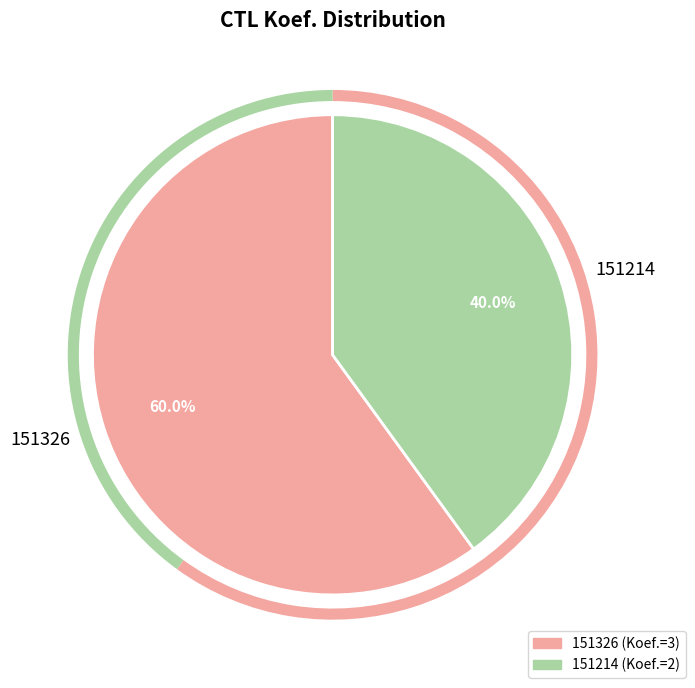

True or false: 151214 accounts for 40% of the total.

True